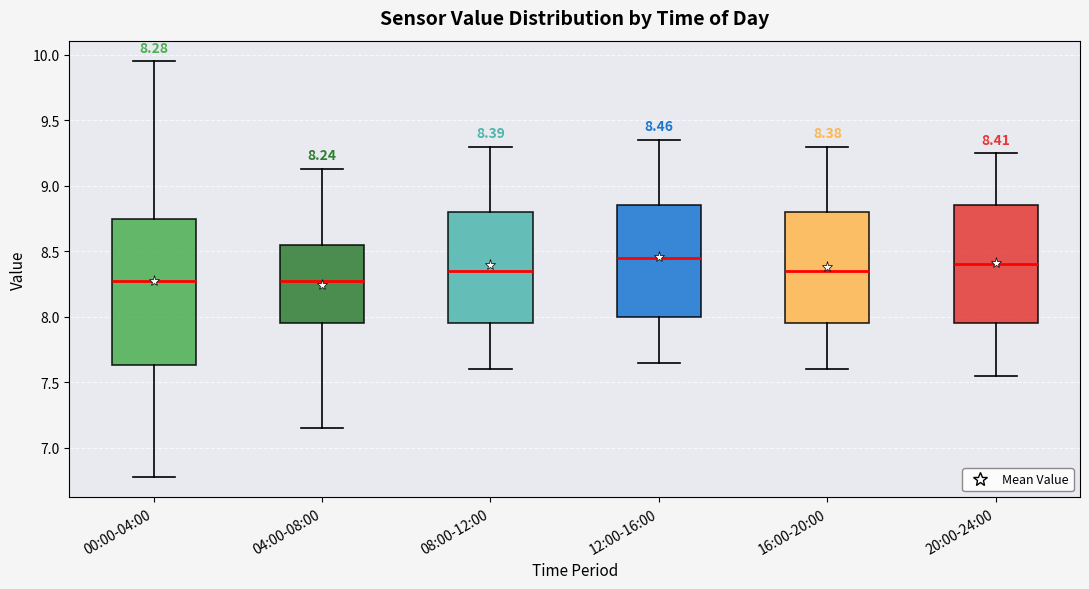

Comparing the boxes themselves (not the whiskers), which one is the tallest?

00:00-04:00